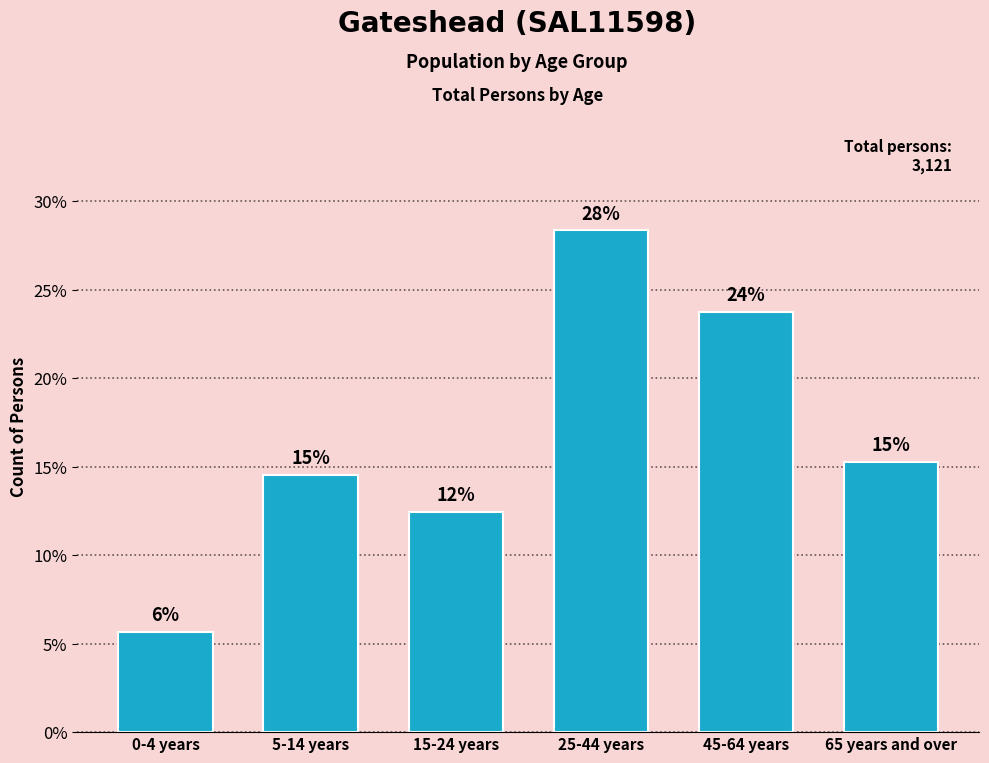

How many bars are there in total?

6